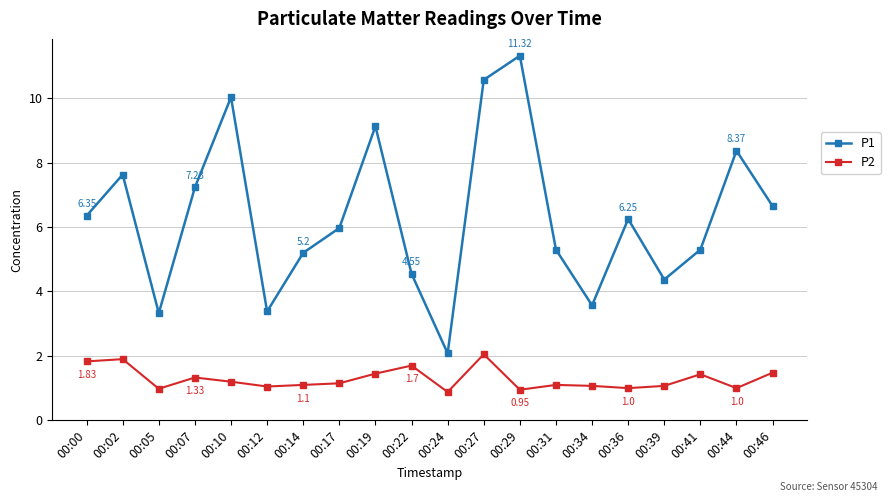

How many interior local peaks does the P1 series have?

6